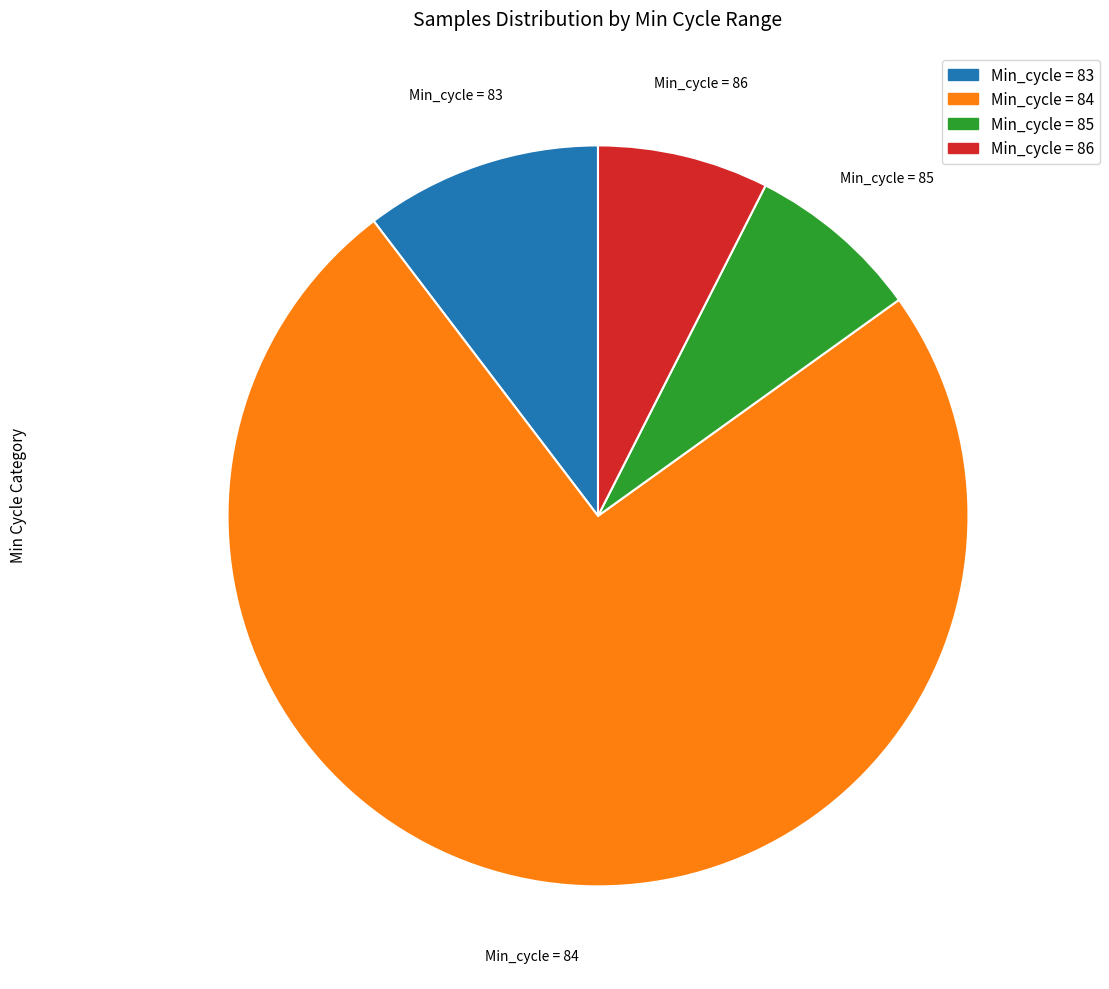

Approximately how many times larger is the value at Min_cycle = 83 compared to Min_cycle = 86?

1.4